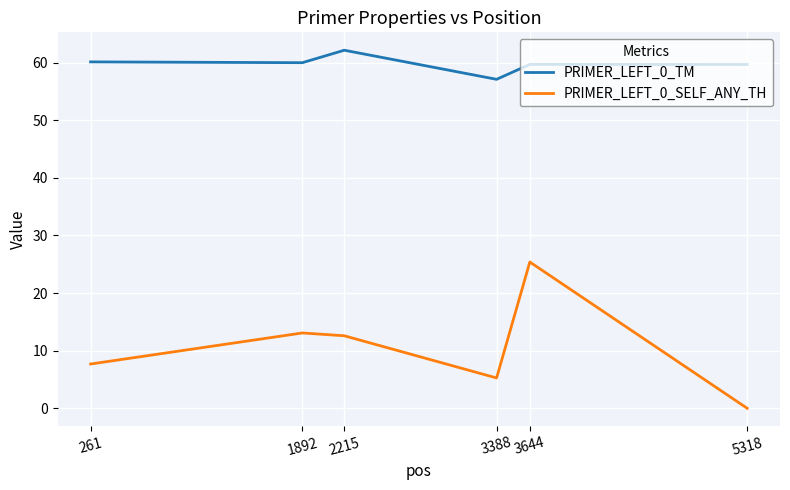

True or false: PRIMER_LEFT_0_TM has a value of 59.7 at 3644.

True